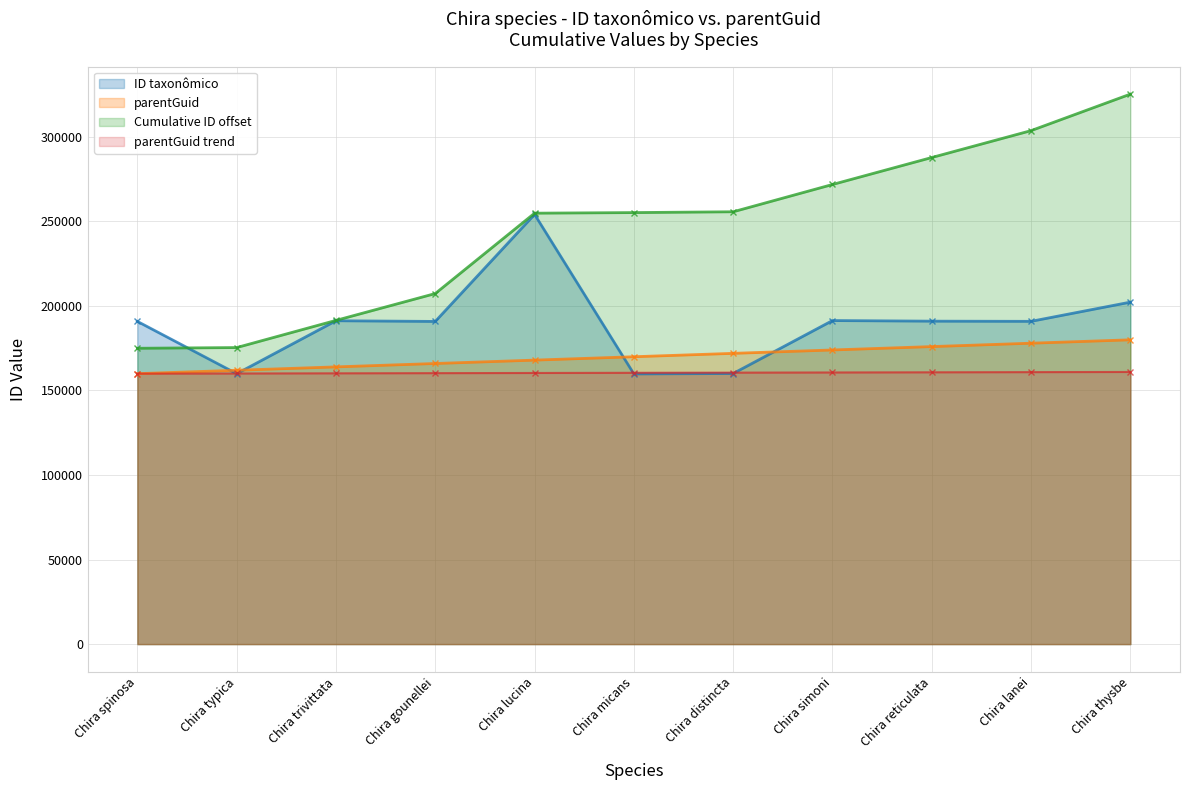

Where does the ID taxonômico series first go above 190793?

Chira trivittata